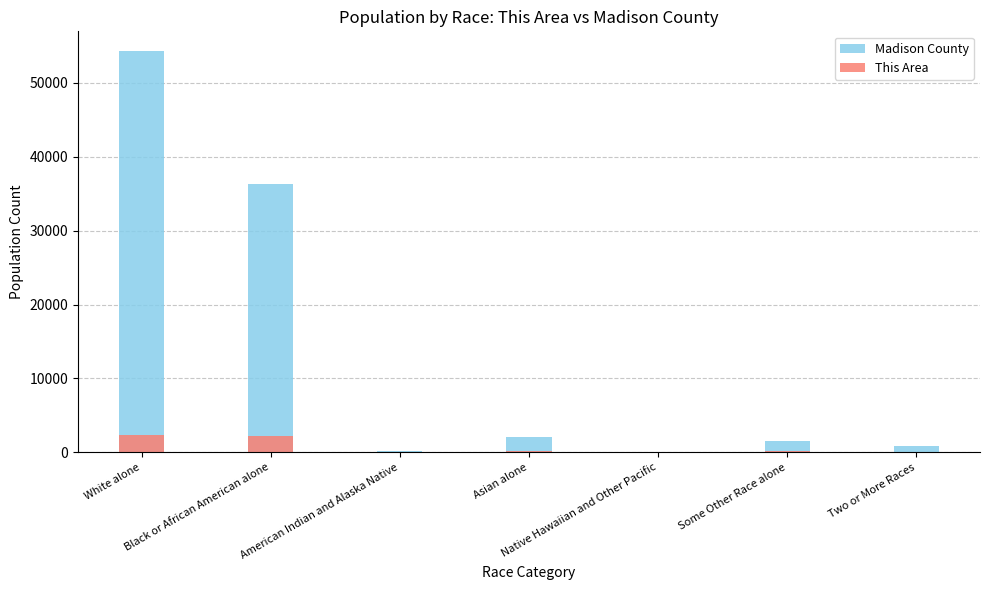

Where does the This Area series first go above 196?

White alone